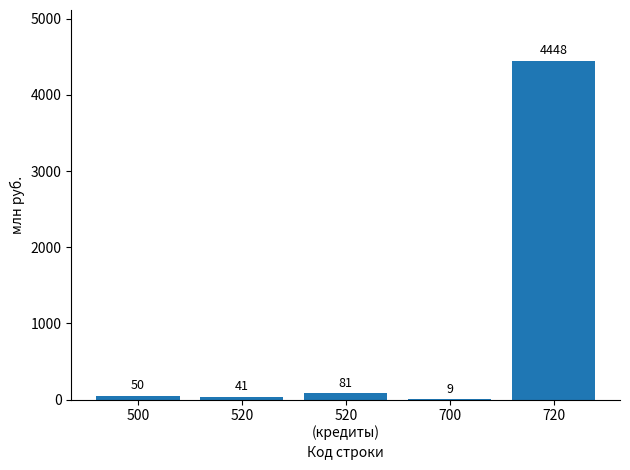

What is the approximate value at 720?

4447.9